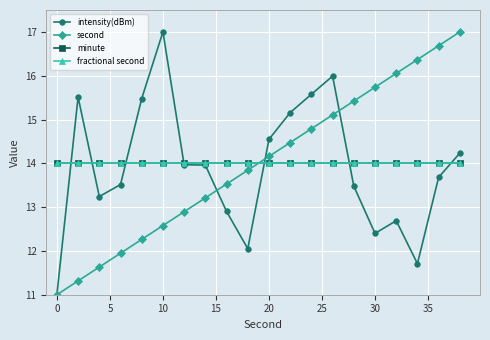

Does the chart have visible grid lines?

Yes